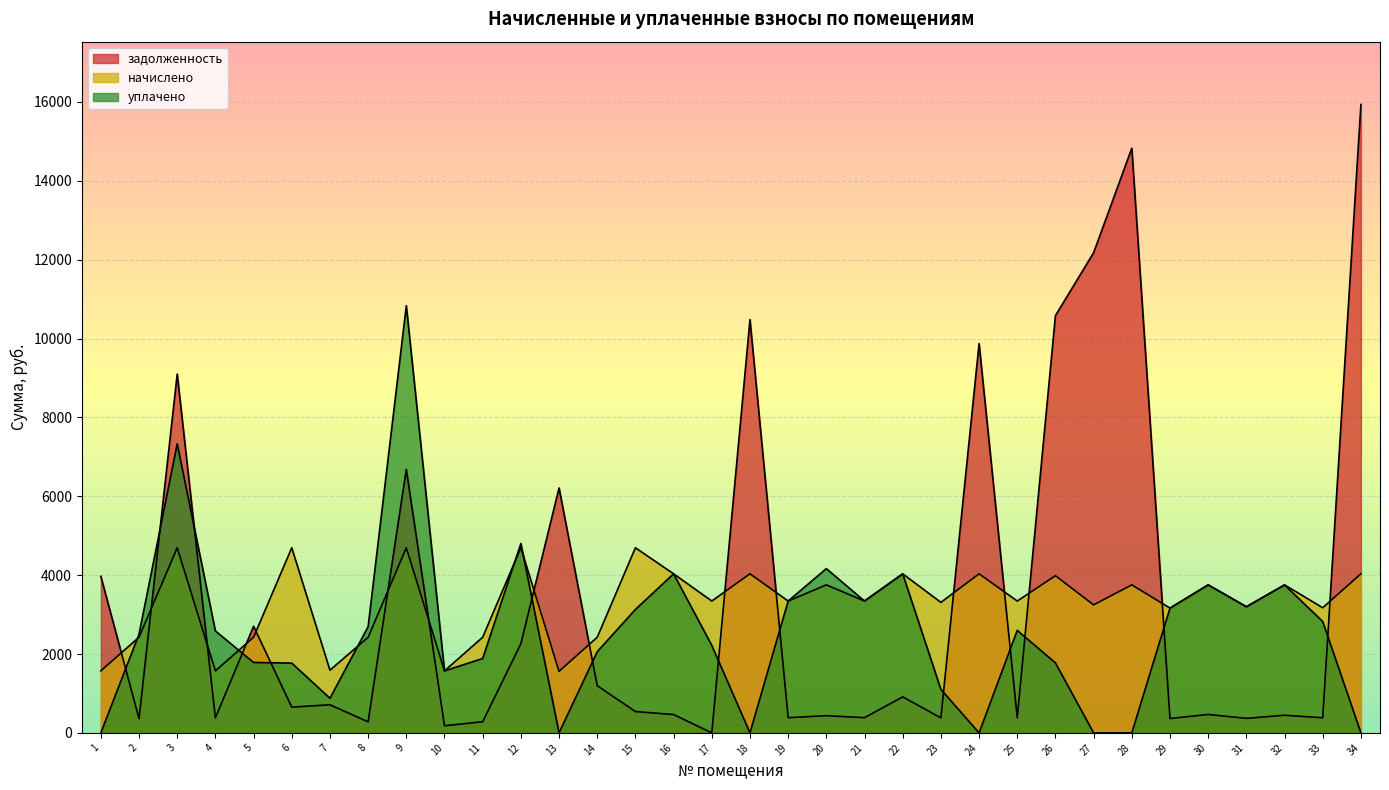

What is the value of the задолженность point at the 4th from the left?

379.7